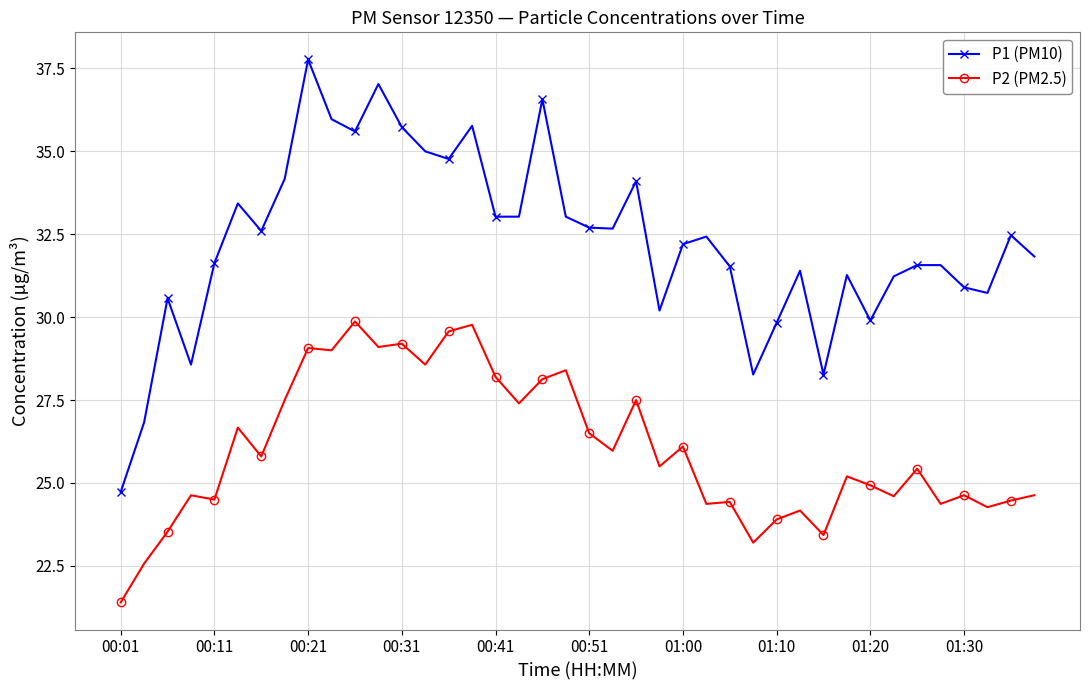

What is the sum of all P1 (PM10) values?

1290.9